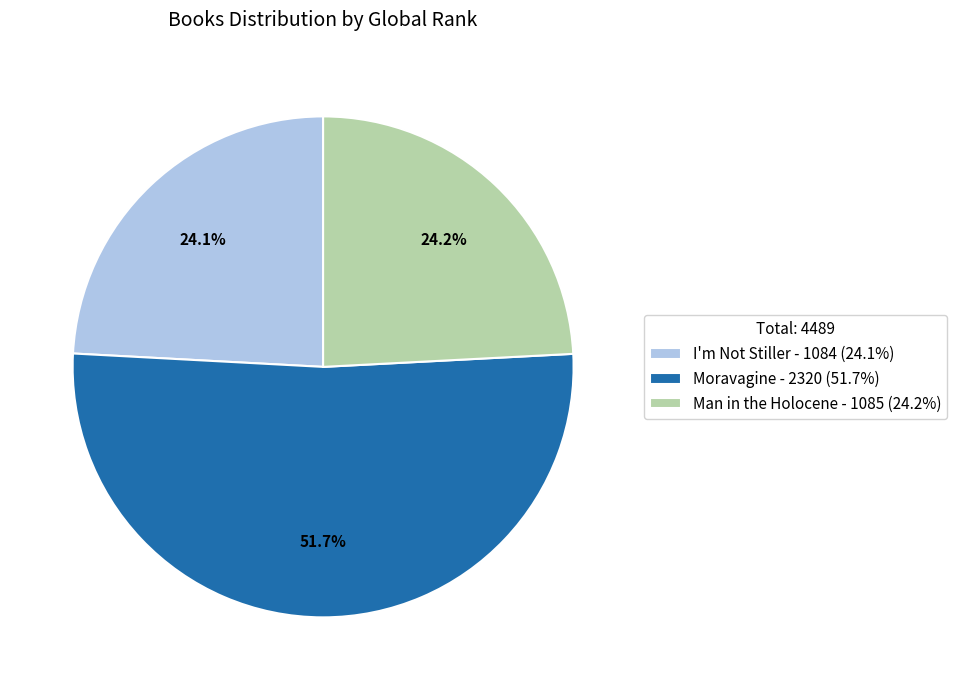

Does Man in the Holocene account for over 50% of the chart?

No